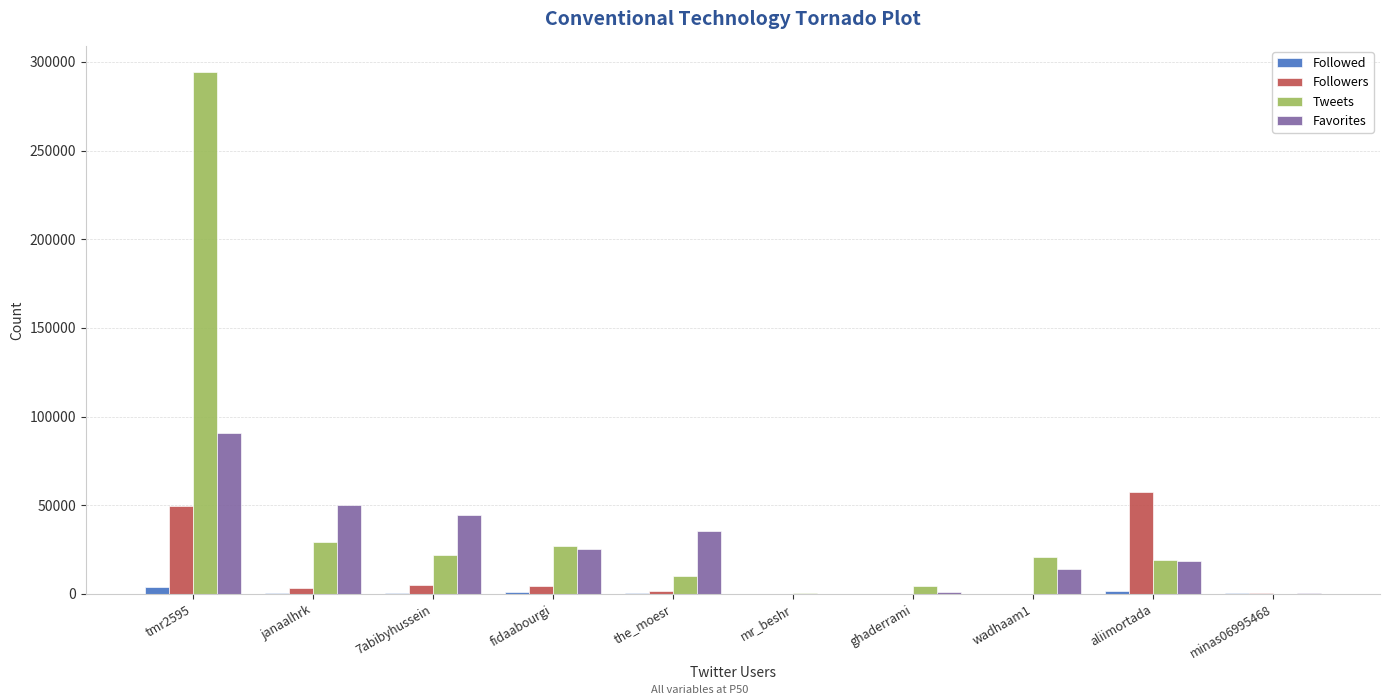

What is the sum of all Followers values?

121527